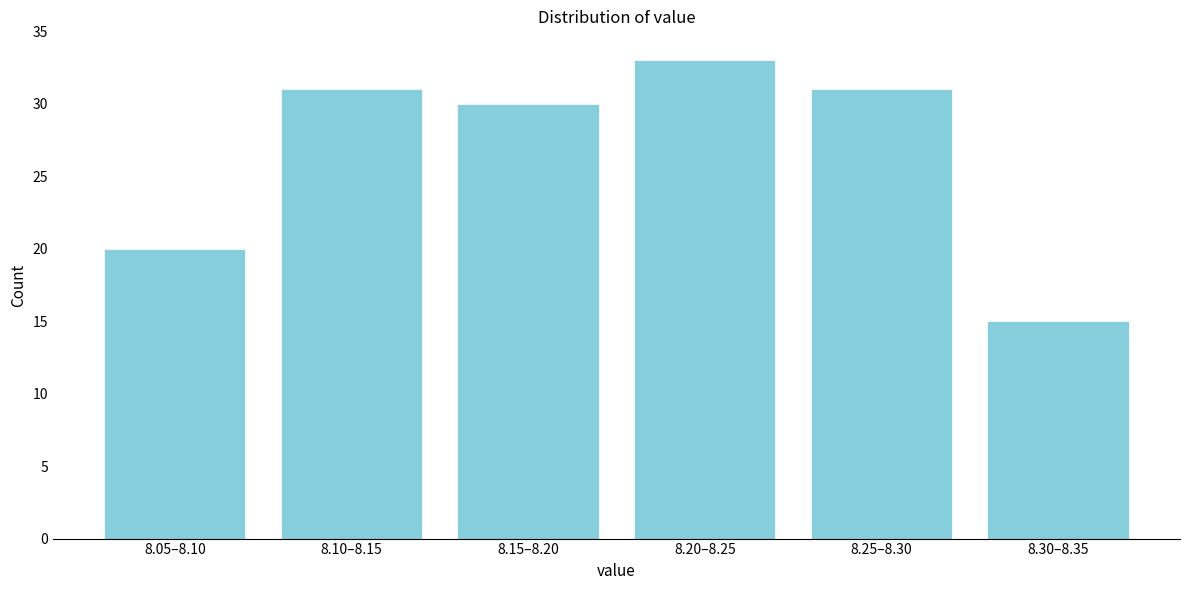

Reading right to left, what are all the values shown in this chart?

15	31	33	30	31	20